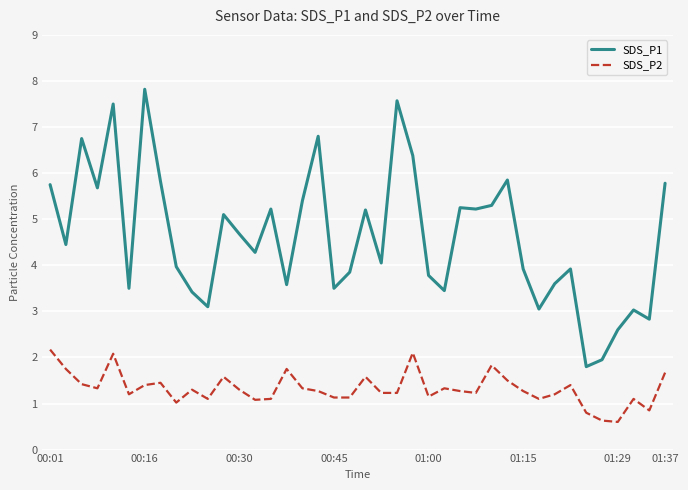

List the series in order of their peak value, lowest first.

SDS_P2, SDS_P1